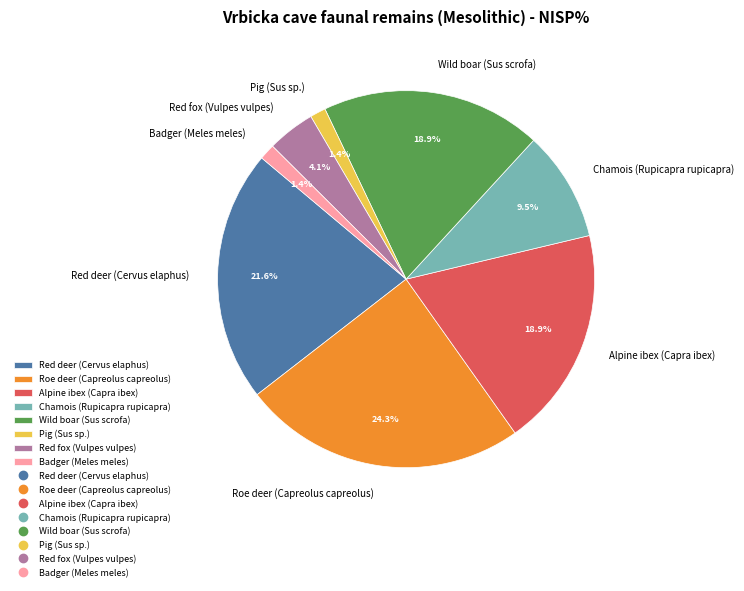

What percentage do Alpine ibex (Capra ibex) and Roe deer (Capreolus capreolus) together represent?

43.2%